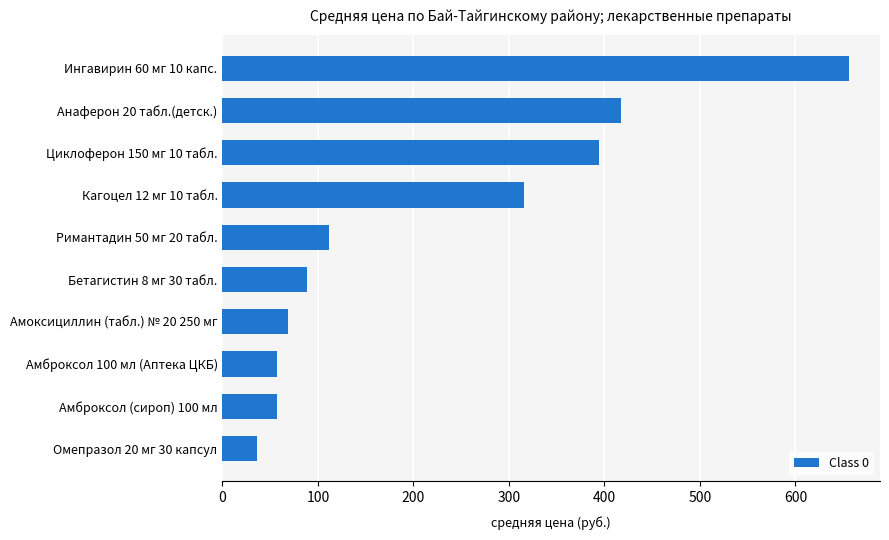

What is the change in value from Амброксол 100 мл (Аптека ЦКБ) to Бетагистин 8 мг 30 табл.?

+31.5